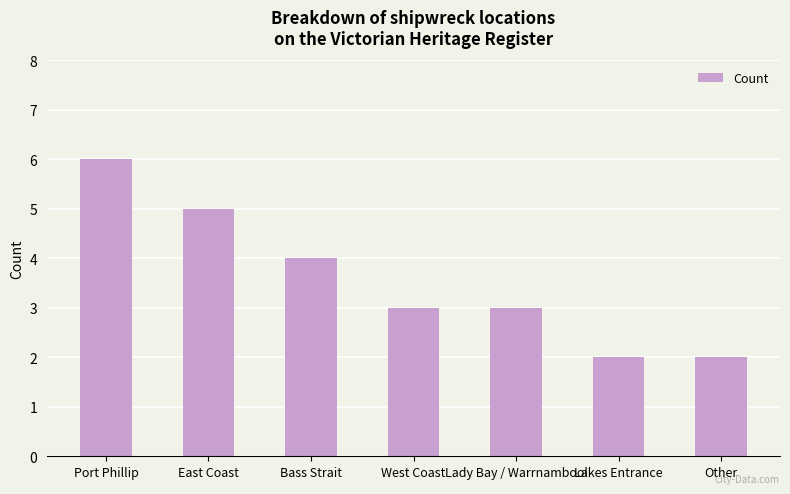

What is the value of the 7th bar from the left?

2